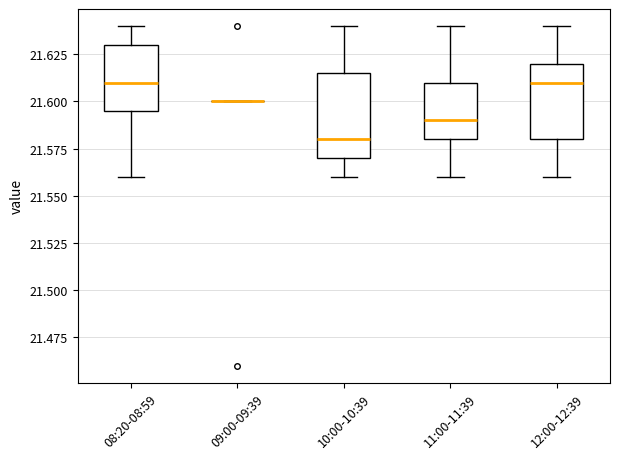

Where is the lower edge of the box for 12:00-12:39 on the y-axis? The values are not printed on the chart, so give them approximately, as read against the axis.

21.580